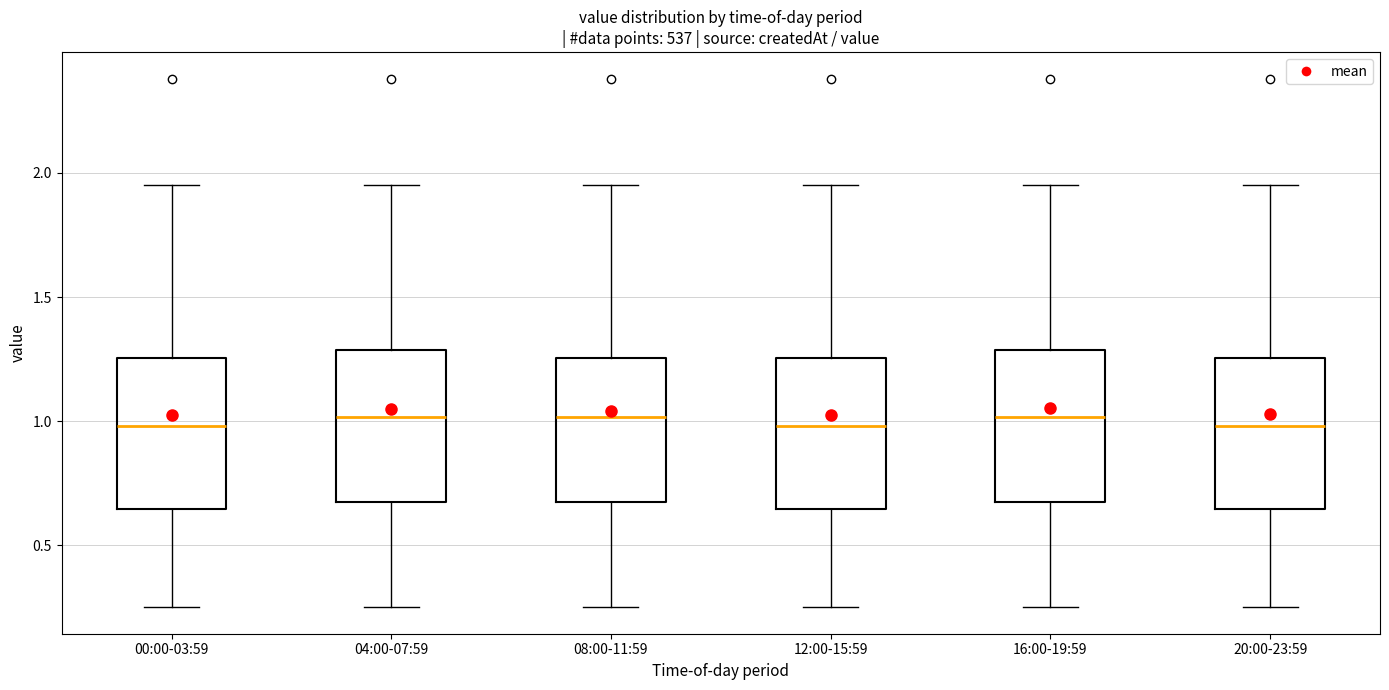

Reading left to right, read every box against the y-axis: the position of its median line, the range the box covers, and the ends of its whiskers. The values are not printed on the chart, so give them approximately, as read against the axis.

00:00-03:59: median 1.00, box 0.65 to 1.25, whiskers 0.25 to 1.95
04:00-07:59: median 1.00, box 0.65 to 1.30, whiskers 0.25 to 1.95
08:00-11:59: median 1.00, box 0.65 to 1.25, whiskers 0.25 to 1.95
12:00-15:59: median 1.00, box 0.65 to 1.25, whiskers 0.25 to 1.95
16:00-19:59: median 1.00, box 0.65 to 1.30, whiskers 0.25 to 1.95
20:00-23:59: median 1.00, box 0.65 to 1.25, whiskers 0.25 to 1.95